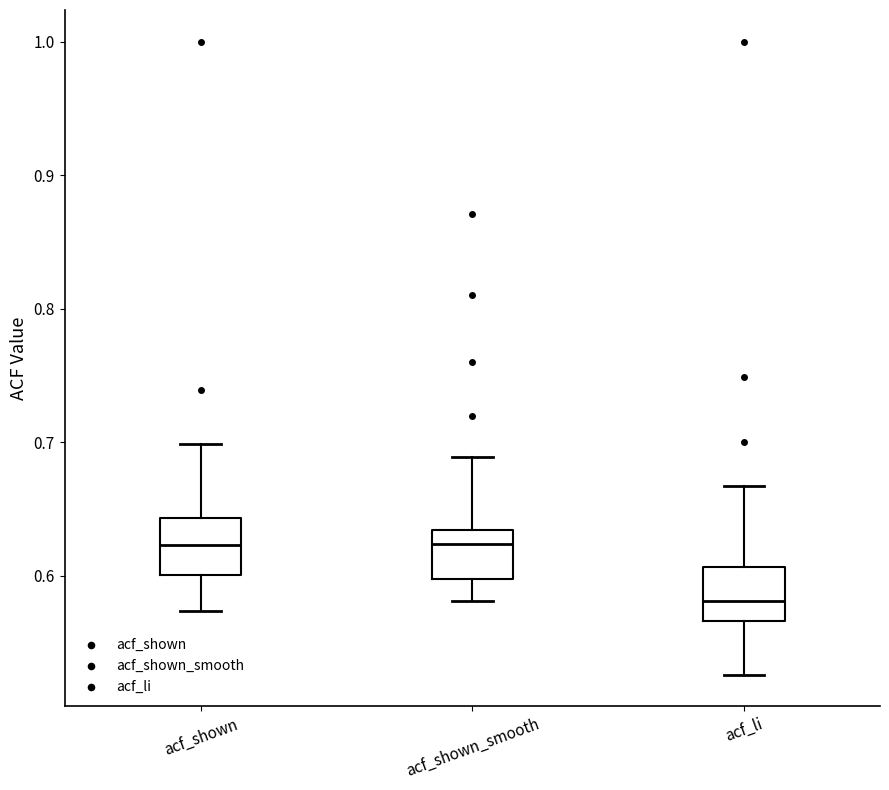

Which box has the lowest median line?

acf_li